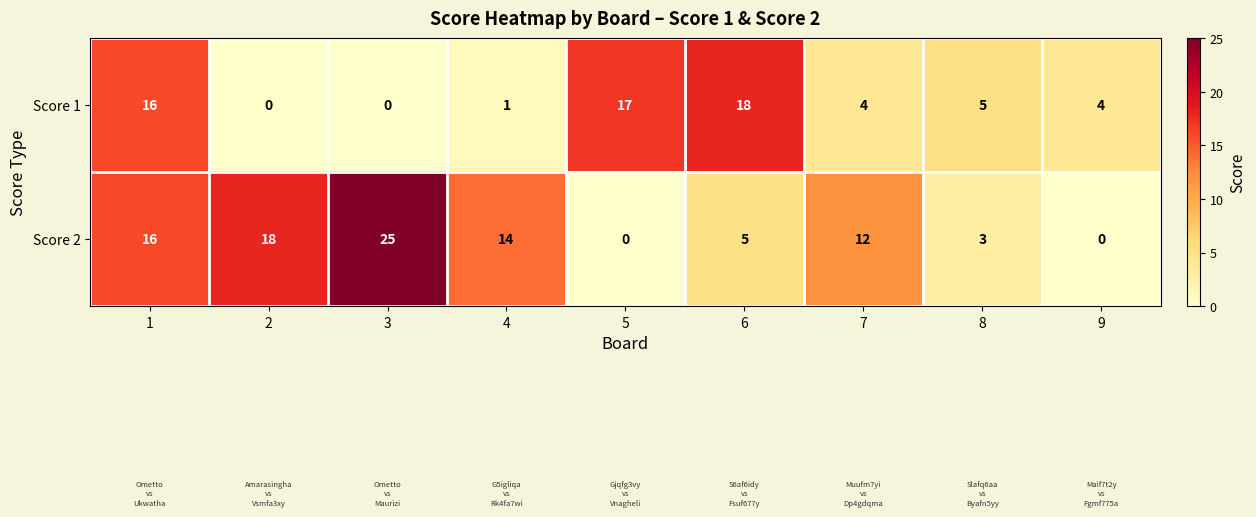

Reading right to left, extract all data points from this chart.

Score 1: 4	5	4	18	17	1	0	0	16
Score 2: 0	3	12	5	0	14	25	18	16